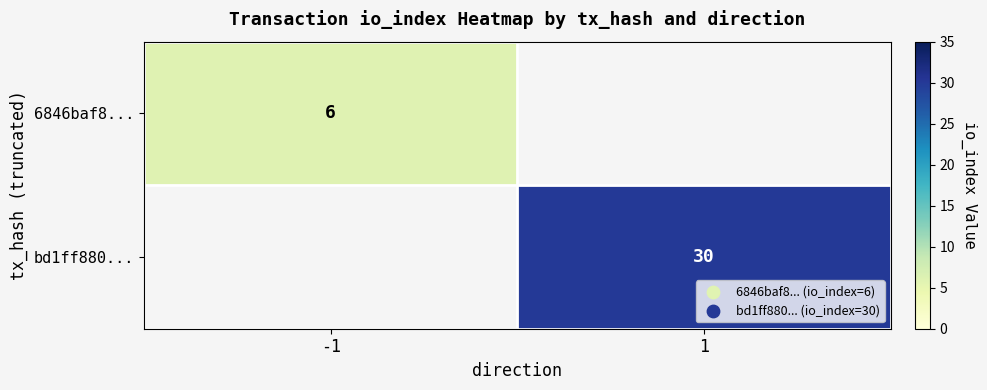

Is it true that bd1ff880... equals 54 at 1?

False